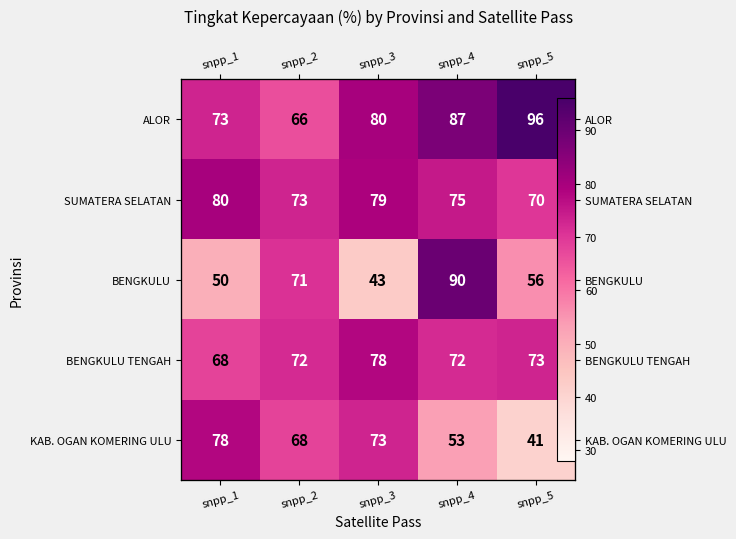

How many data points in KAB. OGAN KOMERING ULU are above 68?

2